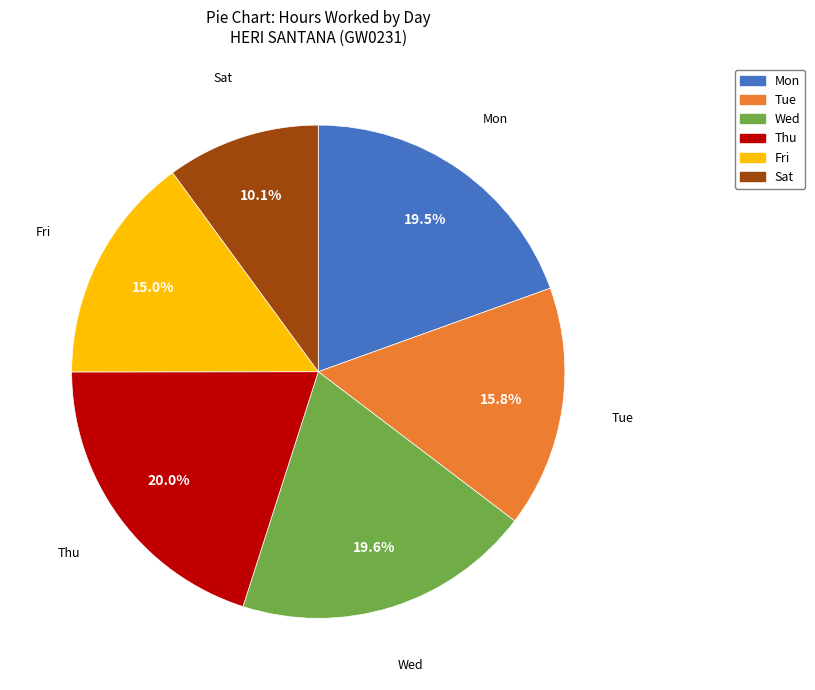

Does any single category account for the majority?

No